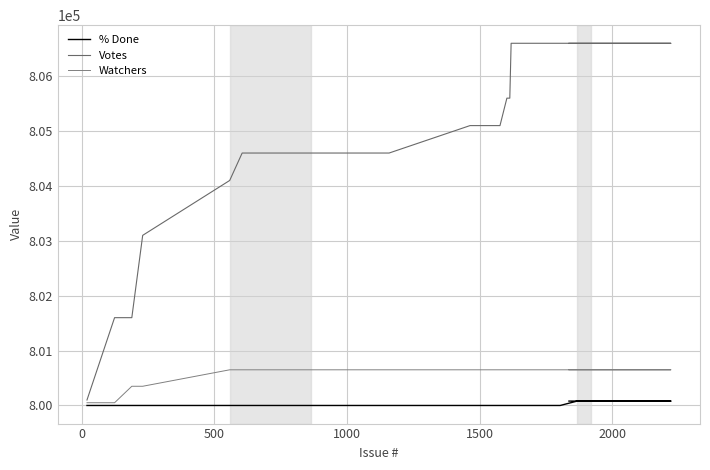

What is the average value of the % Done series?

800029